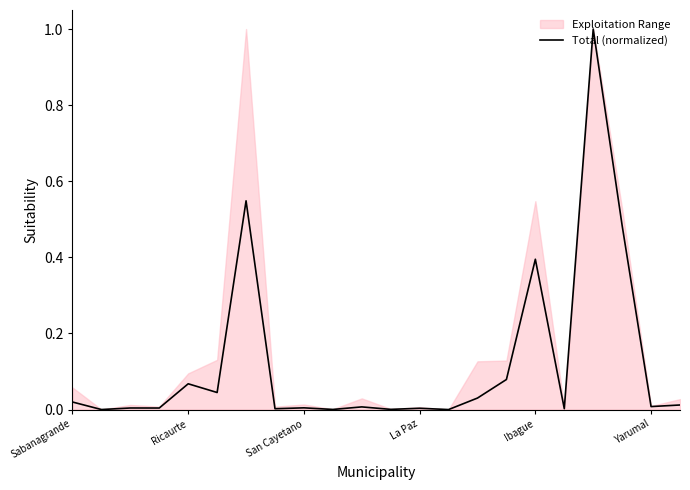

List the labels in order of value, smallest first.

13, Ricaurte, 9, 11, 7, 17, 12, La Paz, San Cayetano, 8, 10, 20, 21, Sabanagrande, 14, Yarumal, Ibague, 15, 16, 19, 6, 18